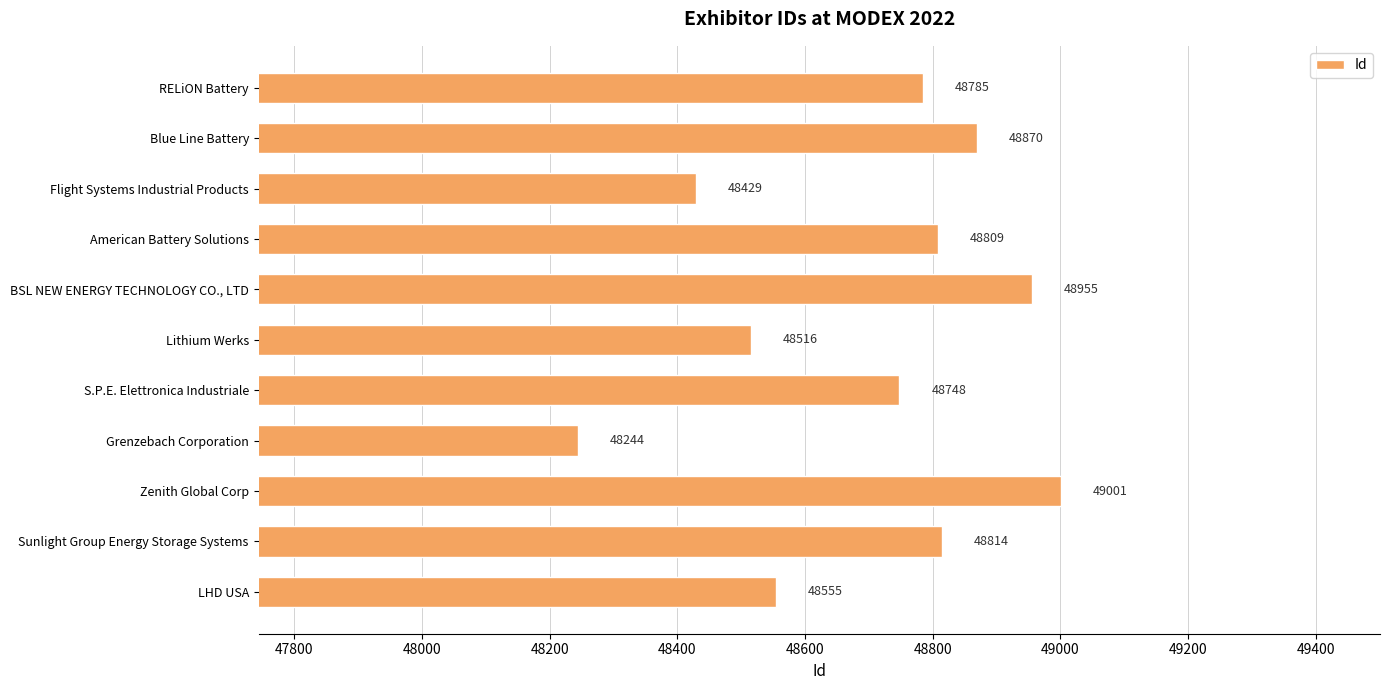

What is the sum of all values?

535726